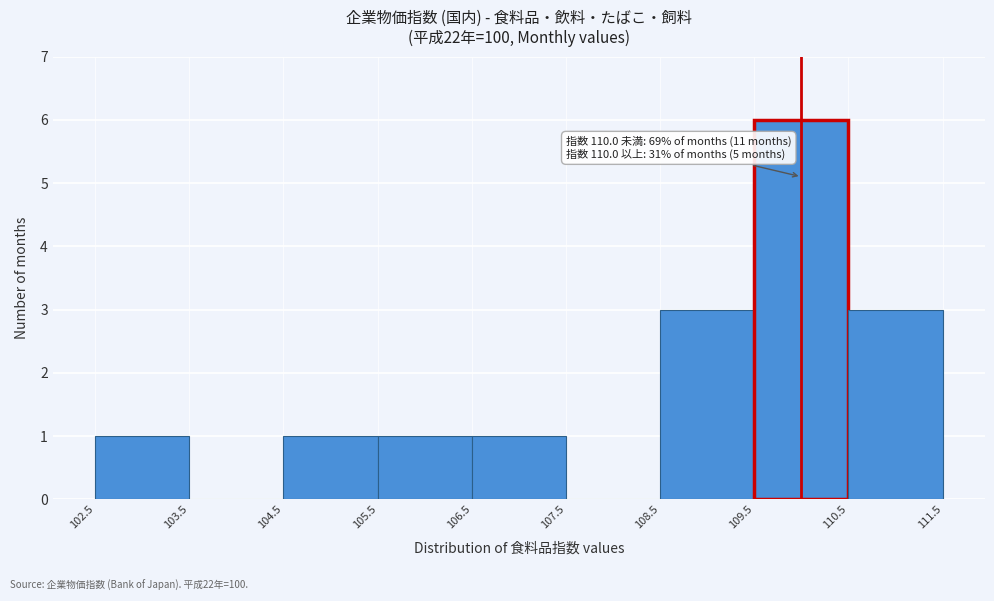

Over which range of the x-axis is the bar tallest?

109.5 to 110.5